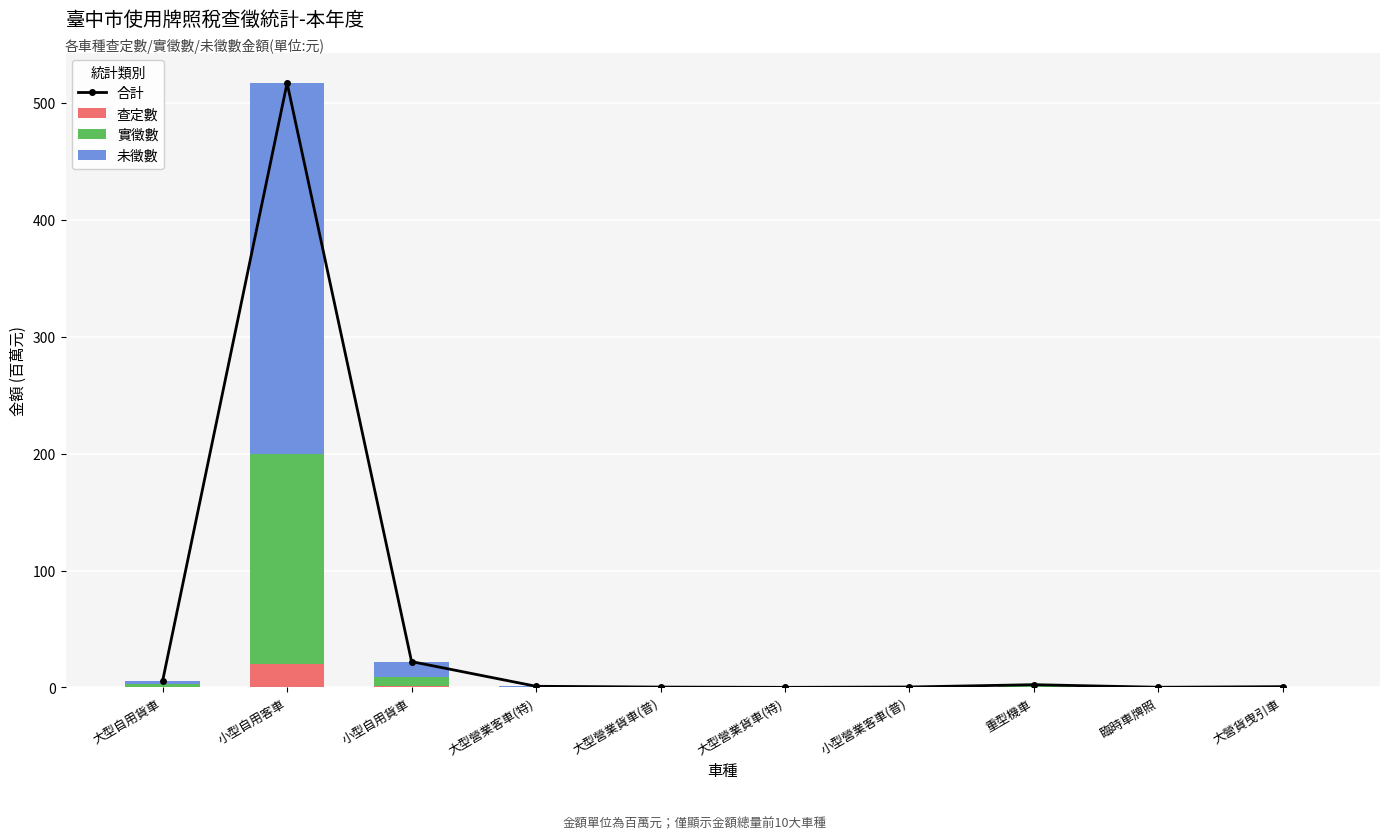

Which series has the largest range (max minus min)?

合計